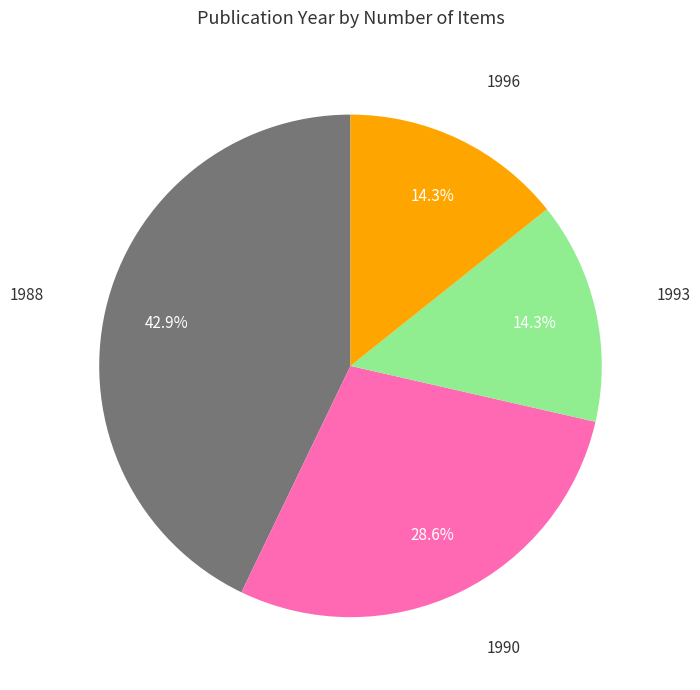

Count the number of slices in the pie.

4